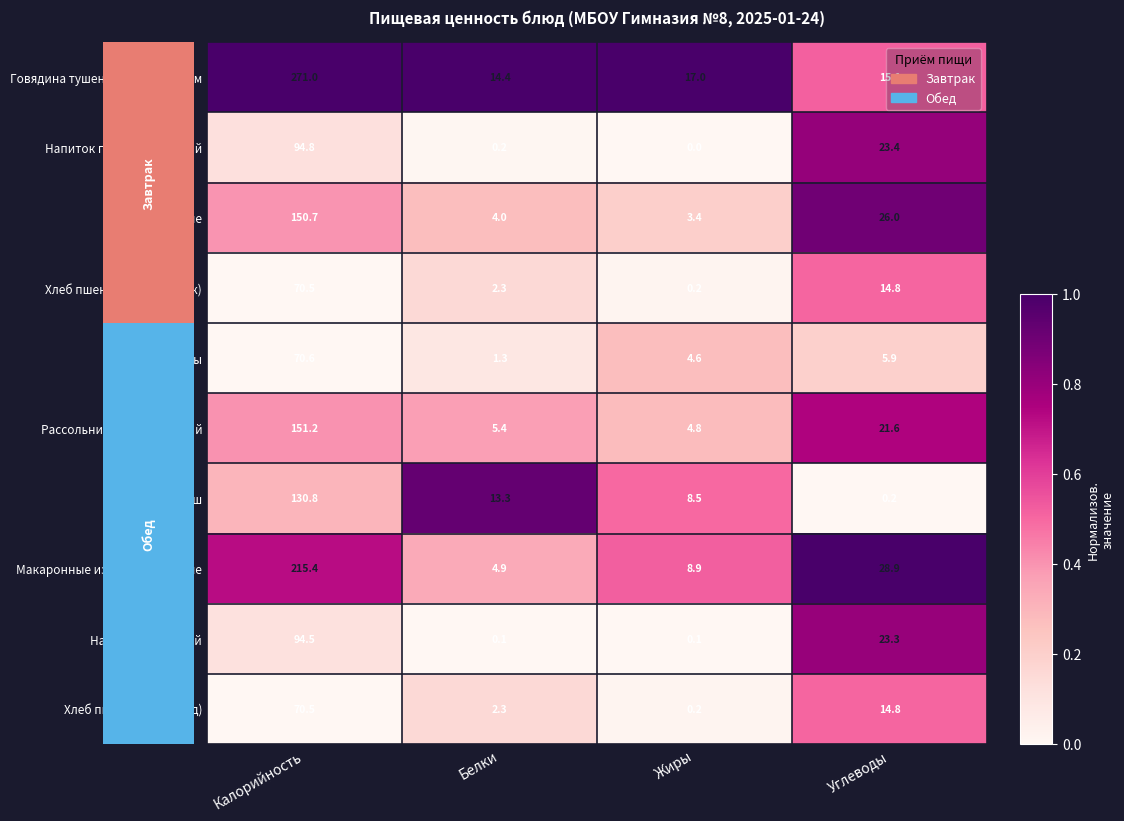

Which category has the highest value in the Говядина тушеная с картофелем series?

Калорийность